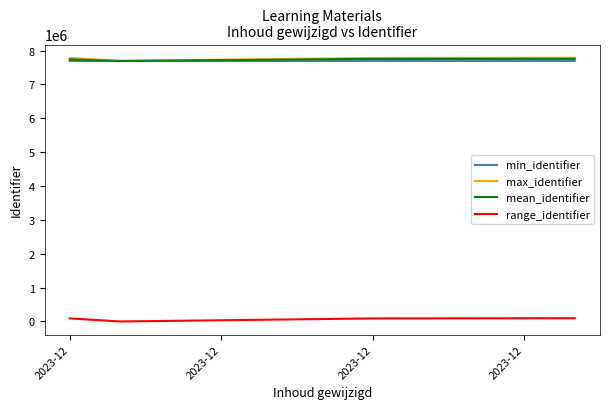

What is the lowest value of the min_identifier series?

7692756.0